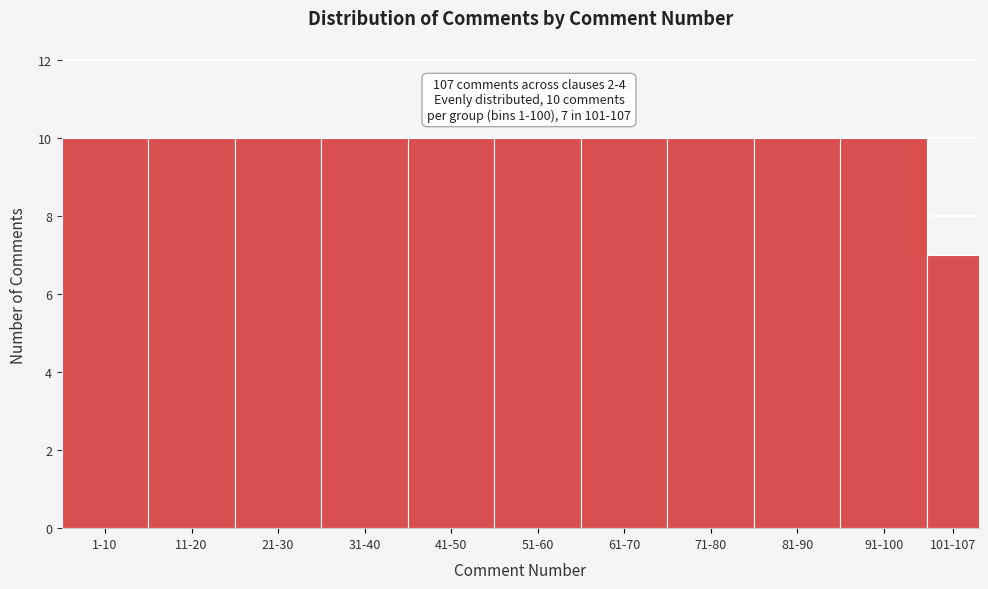

Reading left to right, transcribe all the data shown in this chart.

10	10	10	10	10	10	10	10	10	10	7